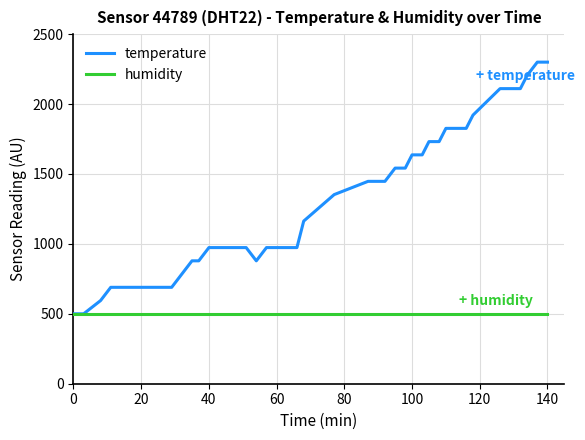

Which series has the largest total across all categories?

temperature